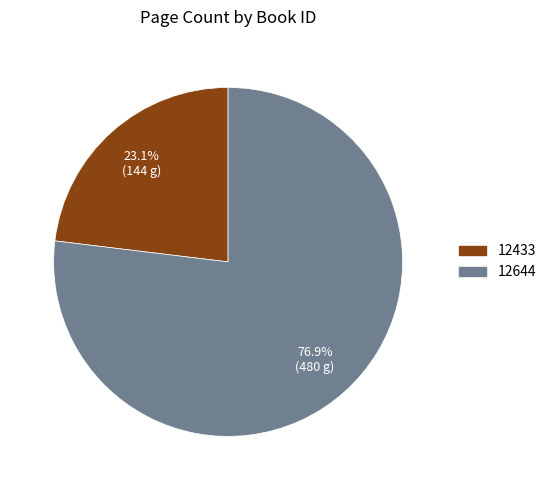

Does 12644 represent more than half of the total?

Yes